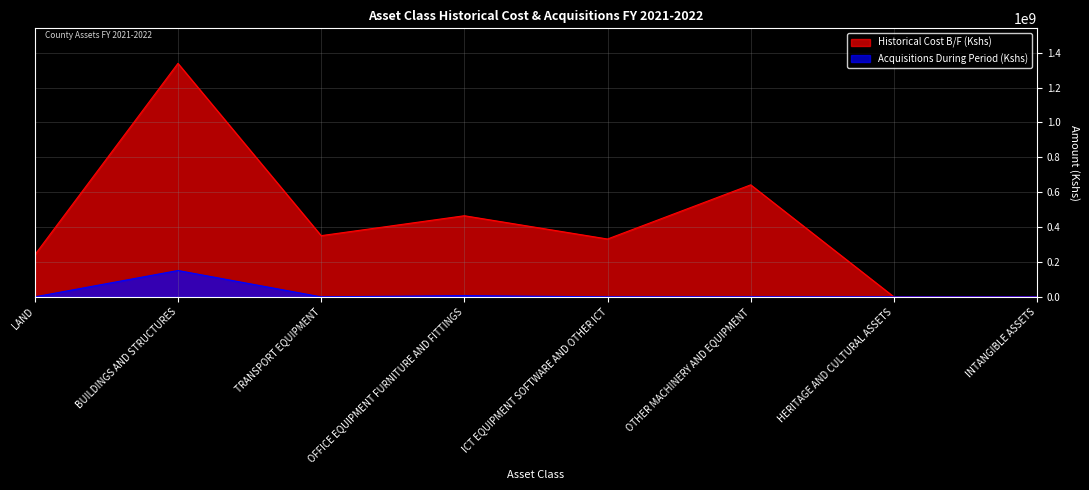

At how many categories does at least one series exceed 536034565?

2